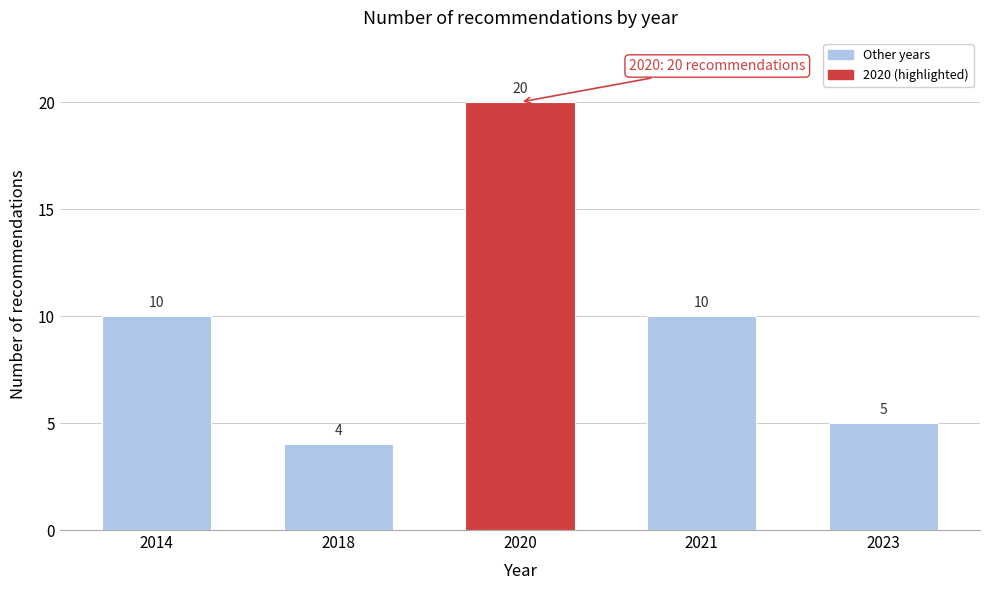

Reading left to right, extract all data points from this chart.

2014=10	2018=4	2020=20	2021=10	2023=5